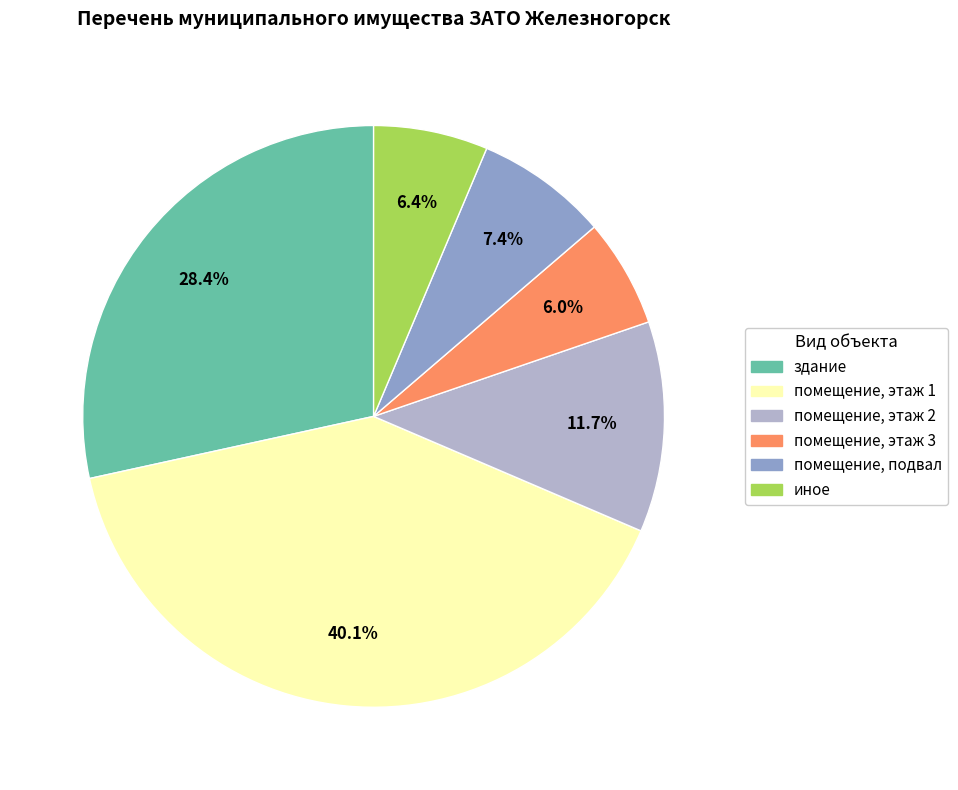

Is it true that помещение, этаж 1 is 26% of the pie?

False